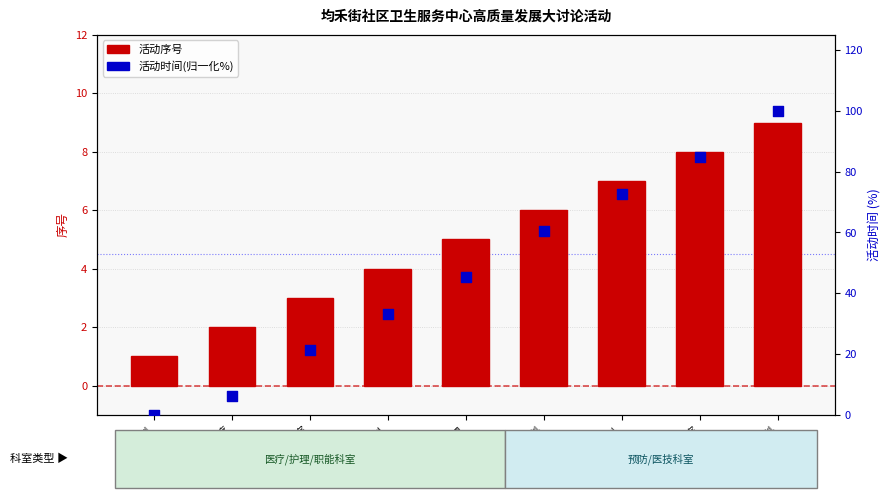

Is the value of 活动时间(归一化%) at 口腔科 greater than the value of 活动序号 at 妇保科?

No